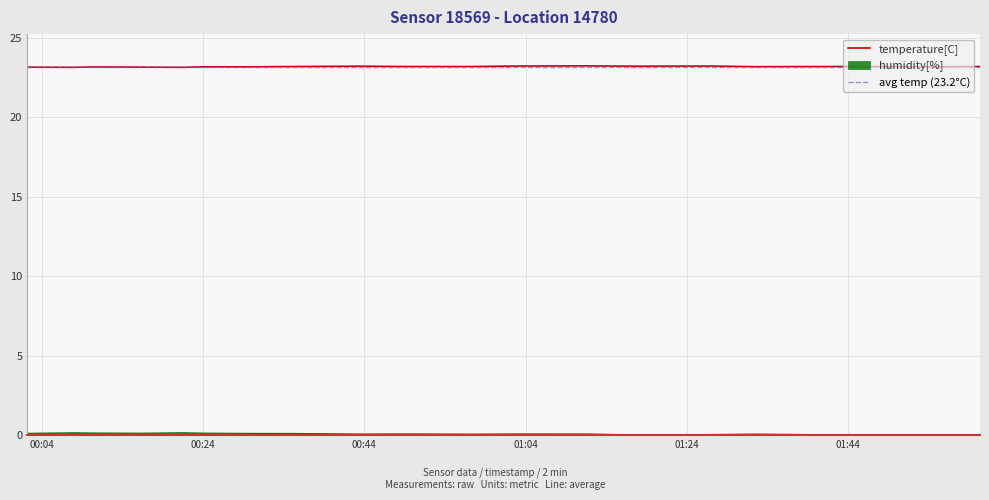

In humidity[%], how many points are lower than both neighbors (excluding endpoints)?

4